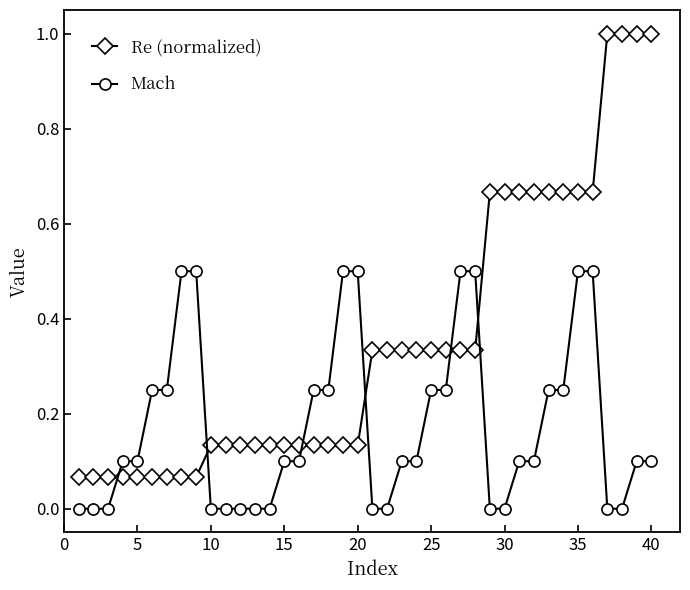

Which series has the largest total across all categories?

Re (normalized)